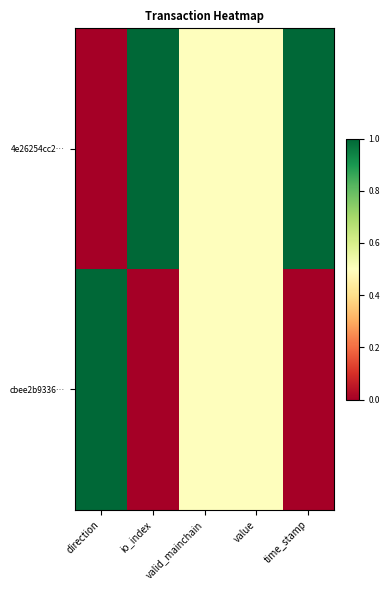

What is the greatest value displayed?

1.0